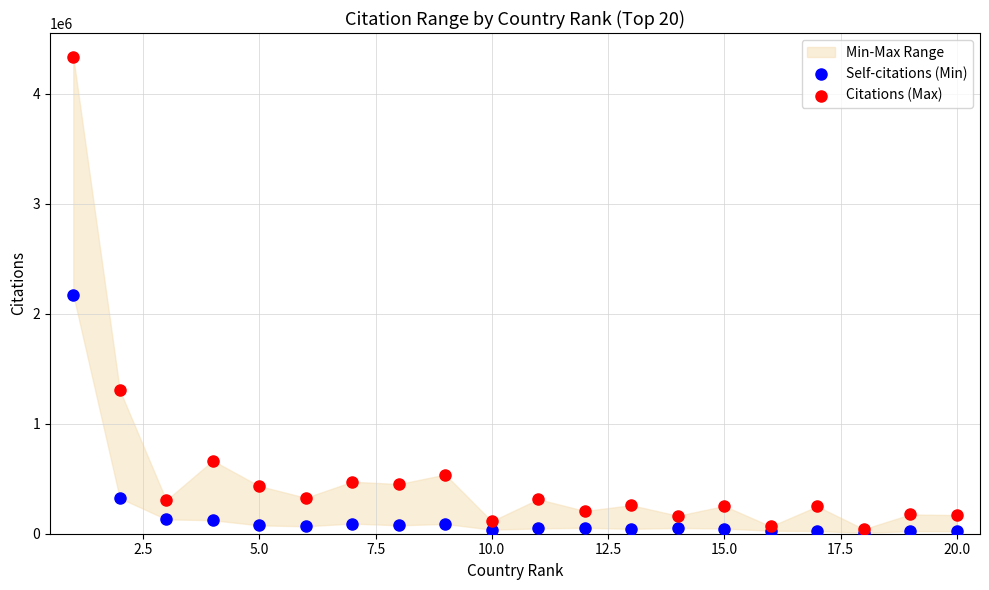

Which series reaches the maximum Y coordinate?

Citations (Max)